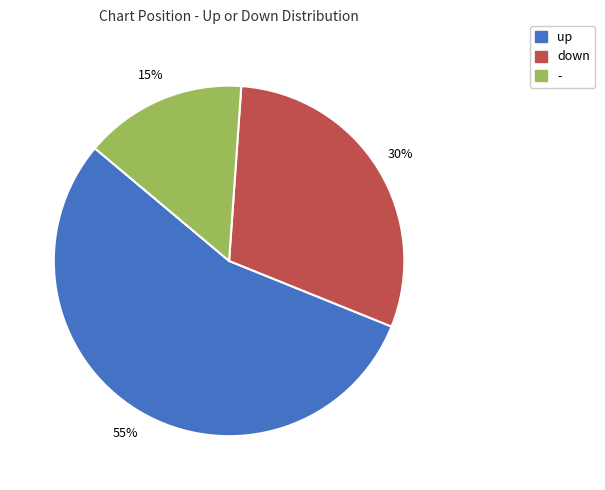

Combined, do down and - account for over 50%?

No